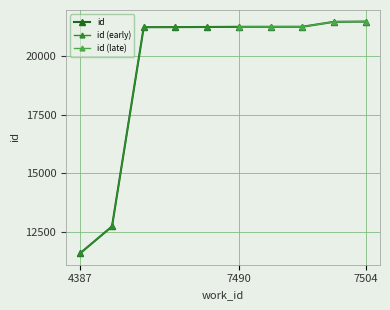

Where is the data nearest to the value 16530?

4792